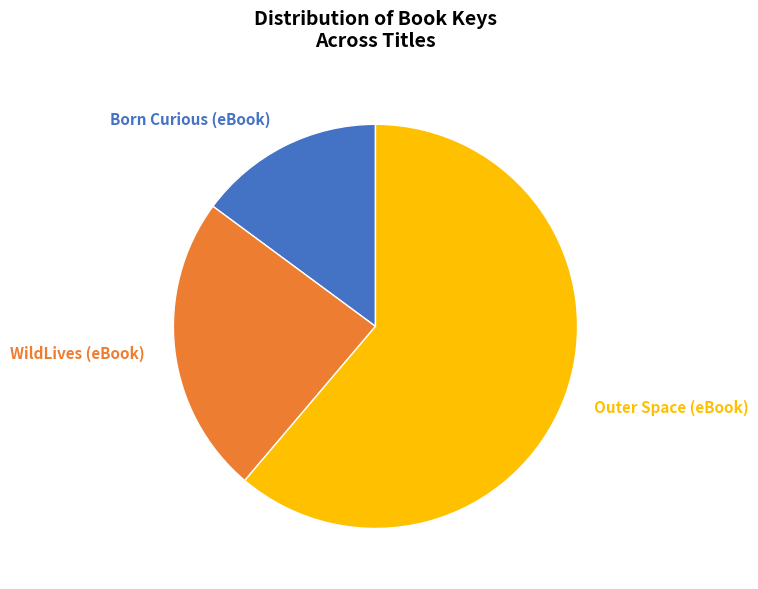

Combined, do Outer Space (eBook) and Born Curious (eBook) account for over 50%?

Yes